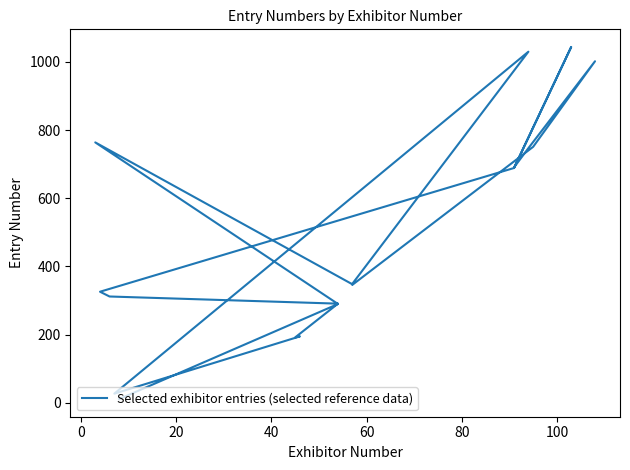

Is this an area chart (filled region under the line)?

No